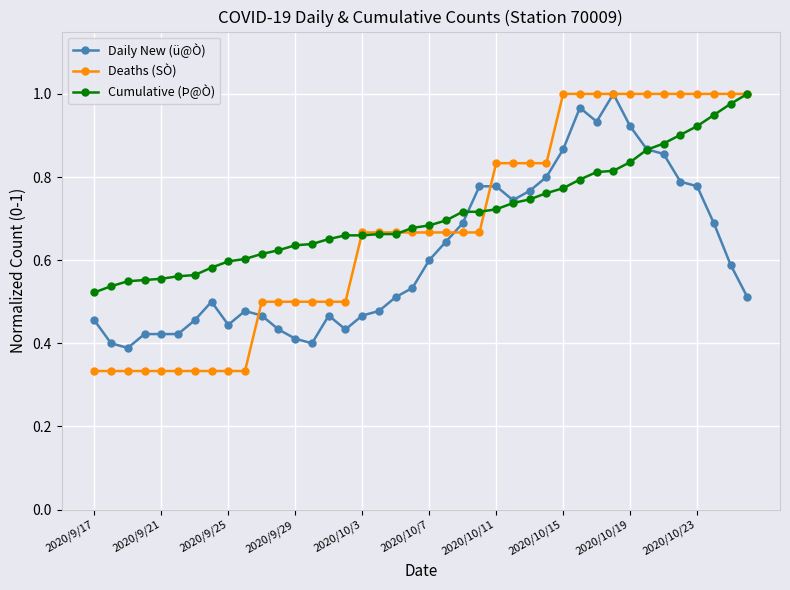

True or false: Daily New (ü@Ò) has more than 0 points higher than both neighbors.

True